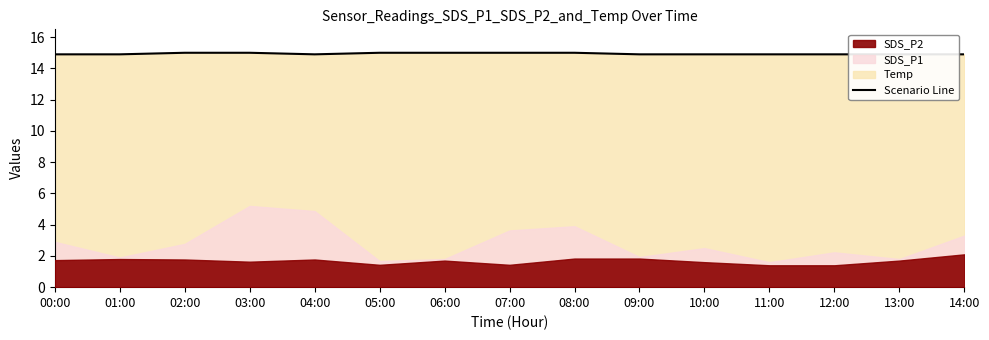

List the labels in order of value, smallest first.

00:00, 01:00, 04:00, 09:00, 10:00, 11:00, 12:00, 13:00, 14:00, 02:00, 03:00, 05:00, 06:00, 07:00, 08:00